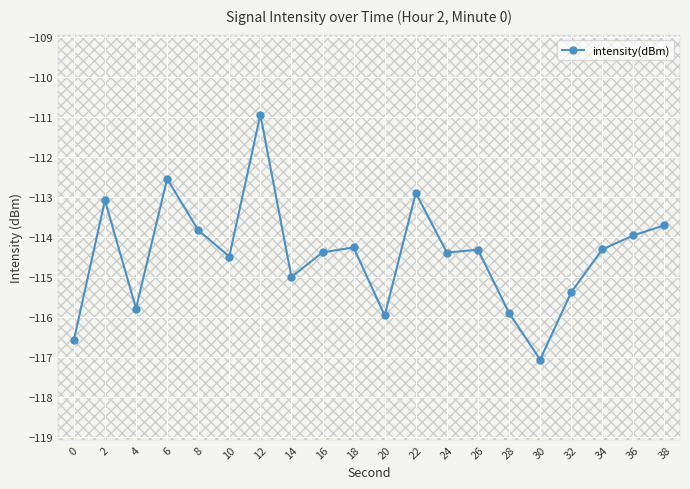

The chart shows a value of -79.0 at 2. True or false?

False